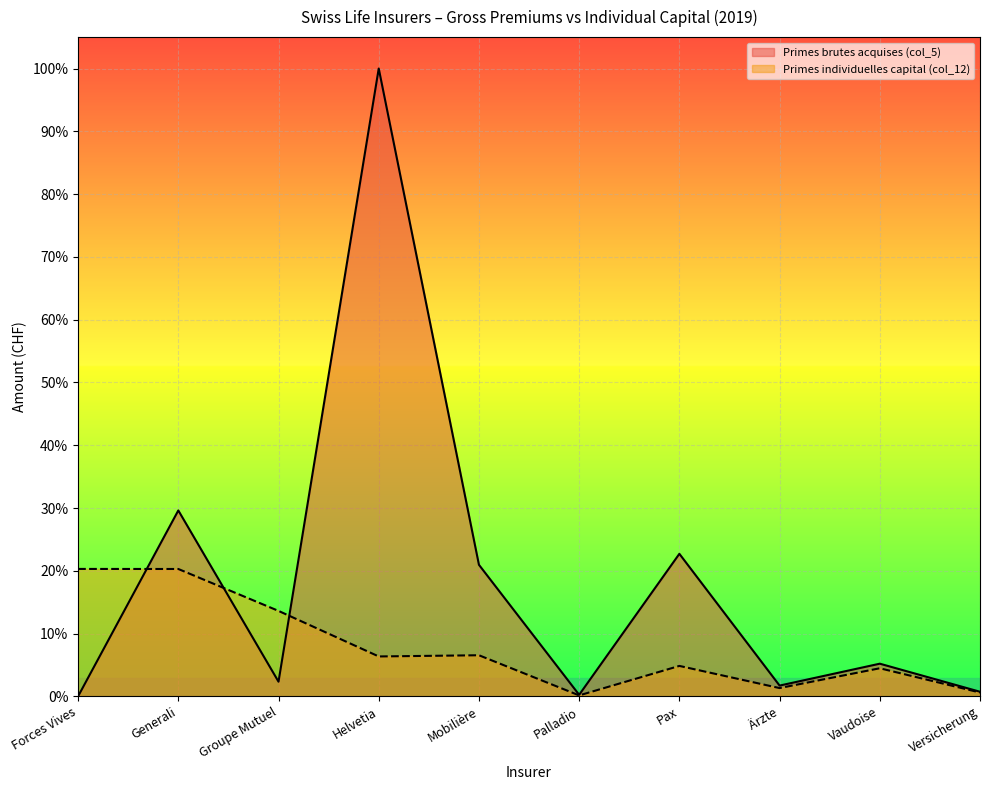

Between Helvetia and Forces Vives, which is larger?

Helvetia